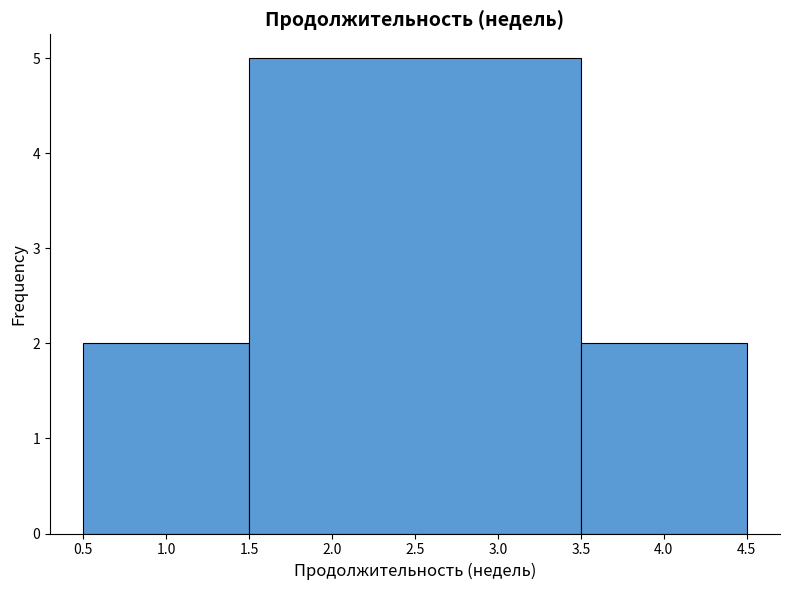

How tall is the bar that spans 0.5 to 1.5 on the x-axis? The values are not printed on the chart, so give them approximately, as read against the axis.

2